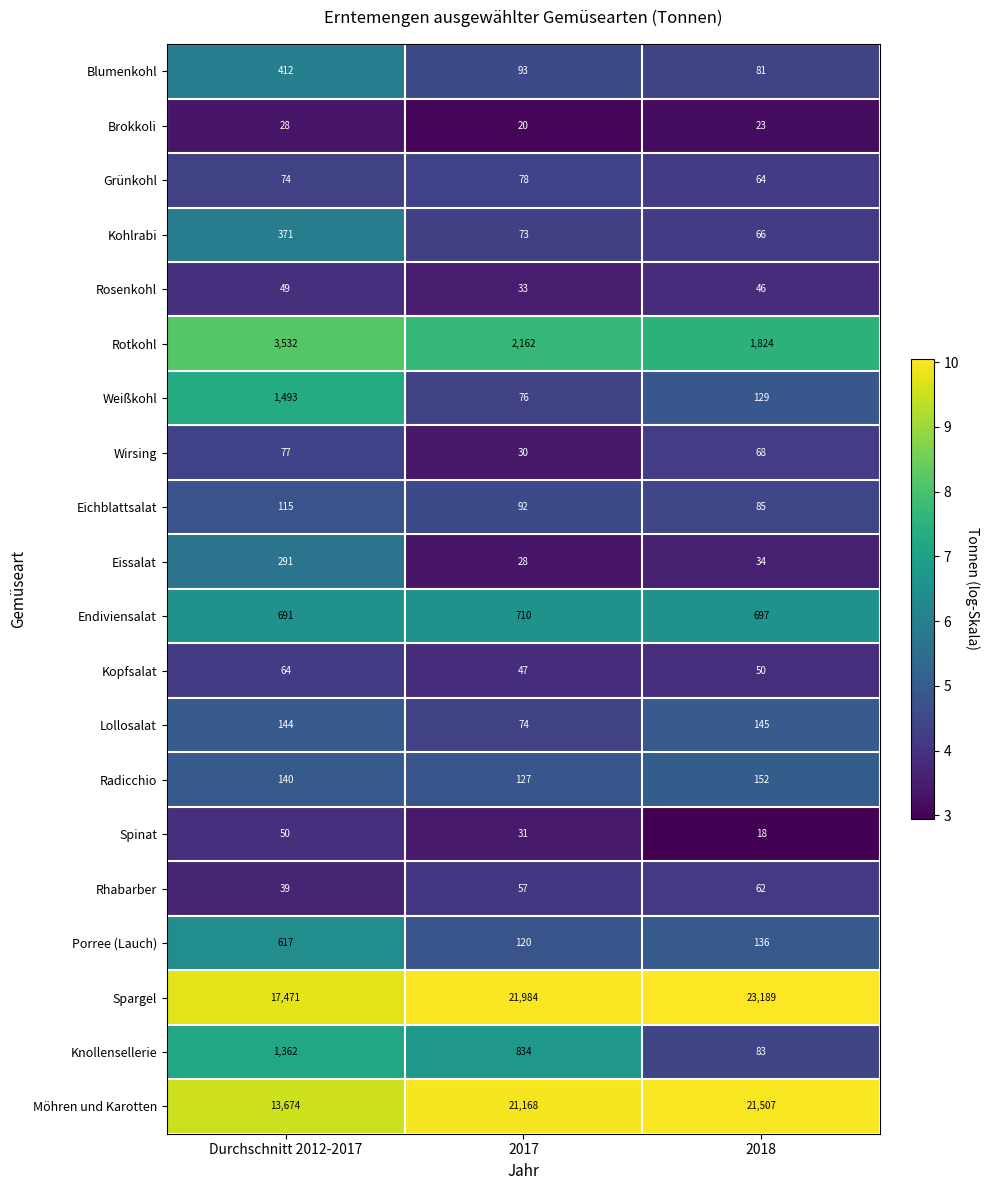

How many Spinat values are between 18 and 50?

3